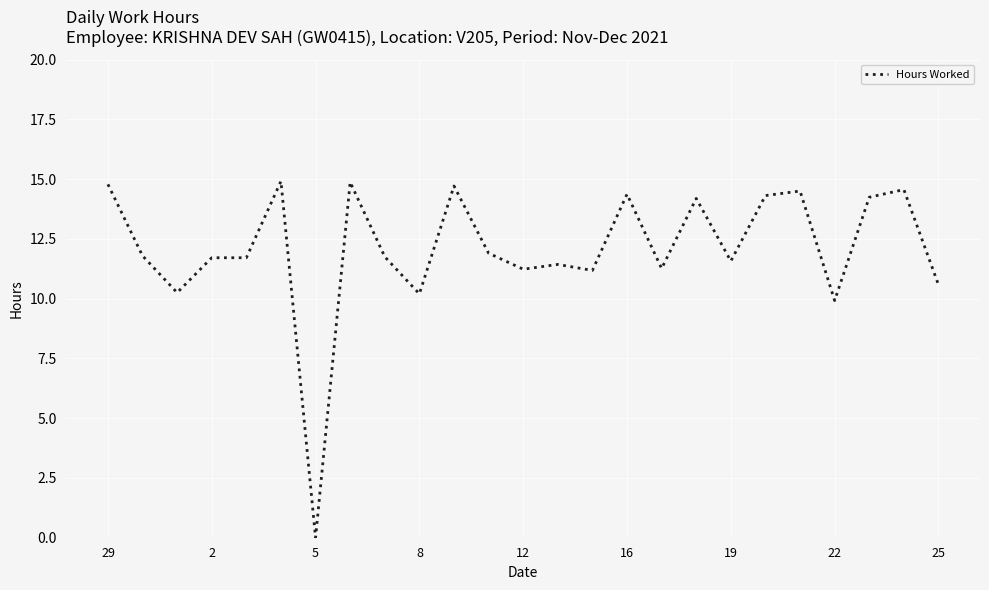

What is the difference between the maximum and minimum values?

14.9